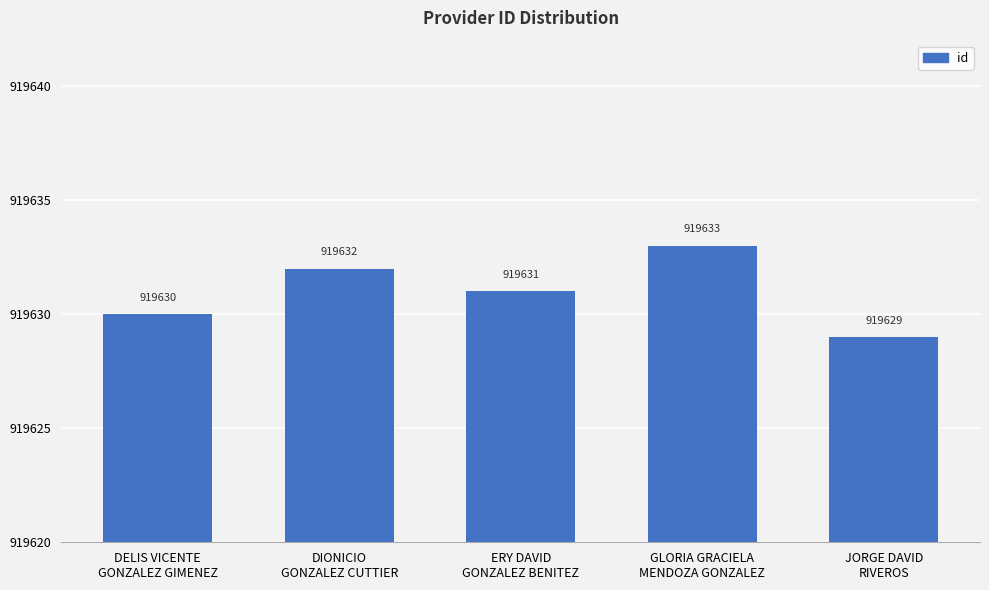

Where is the data nearest to the value 919631?

ERY DAVID
GONZALEZ BENITEZ